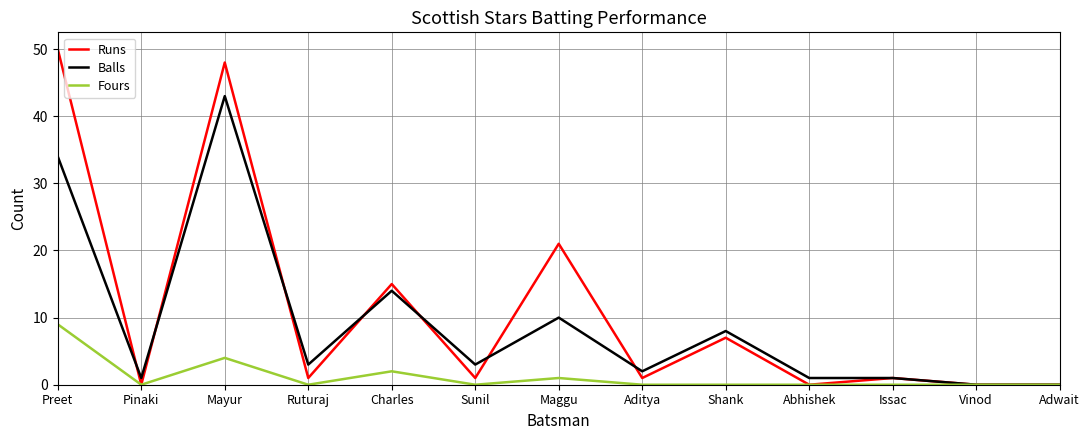

Which series has the widest spread of values?

Runs